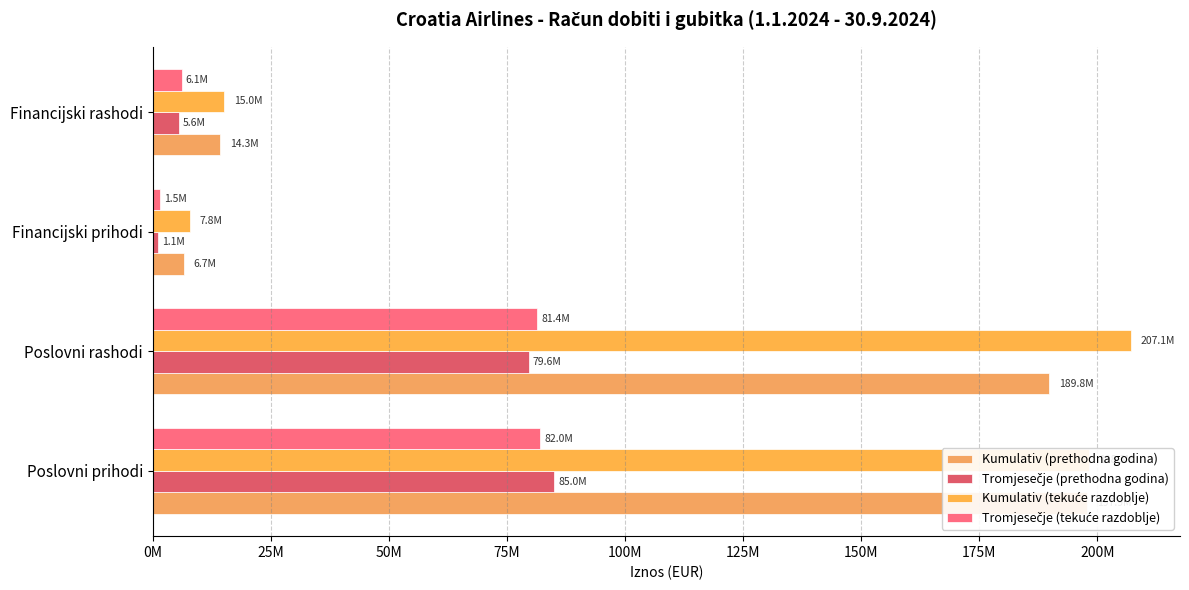

What is the maximum value shown in the chart?

207117956